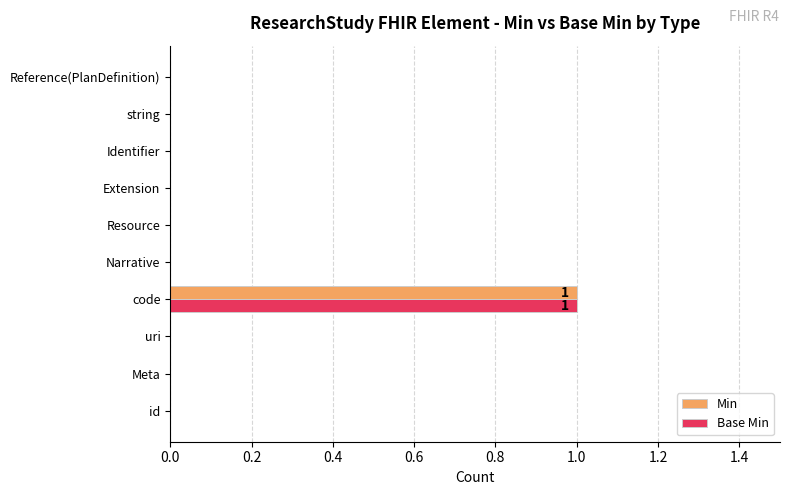

True or false: Min has a value of 0 at uri.

True